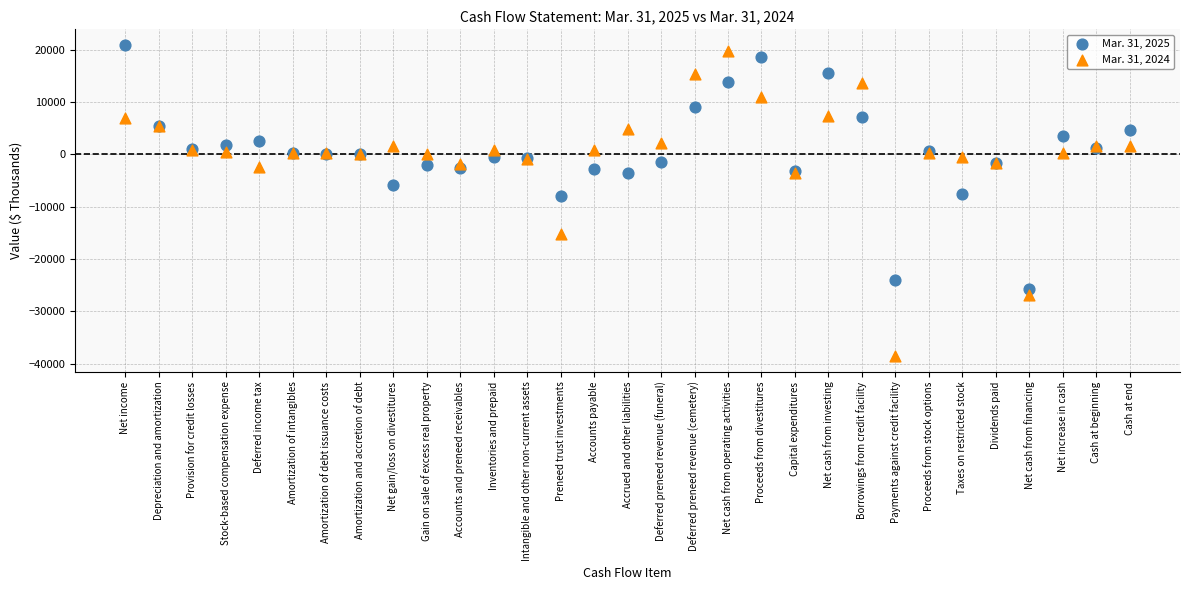

Which series reaches the maximum Y coordinate?

Mar. 31, 2025